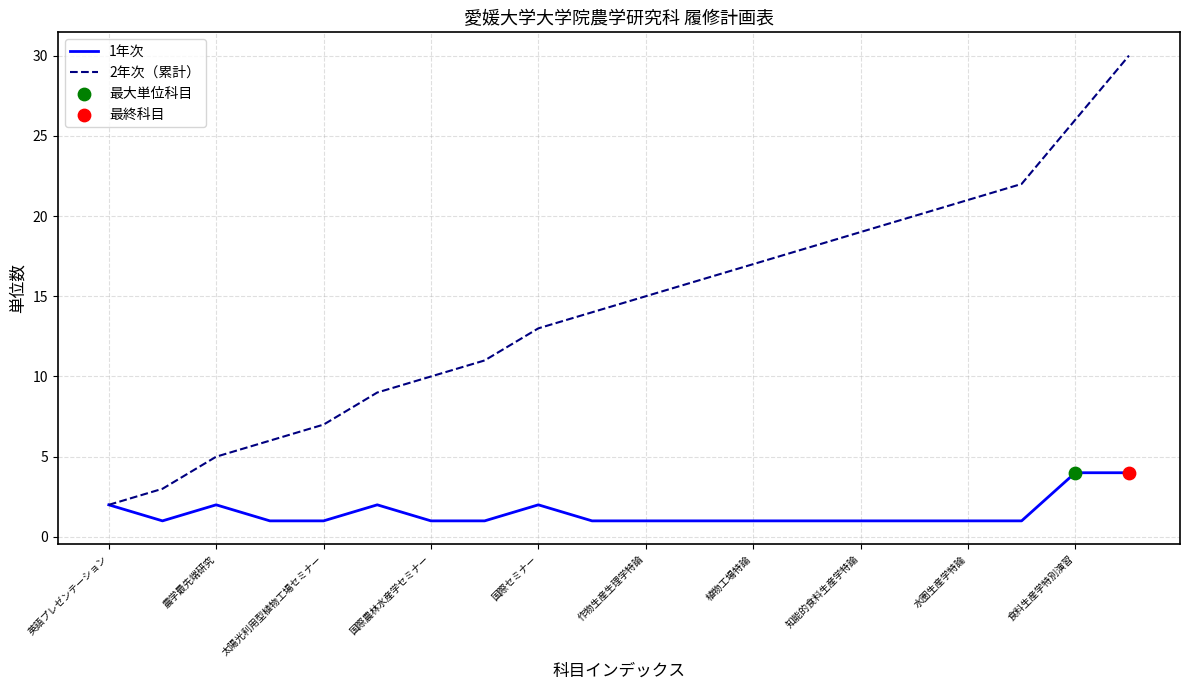

At how many categories does at least one series exceed 1?

20